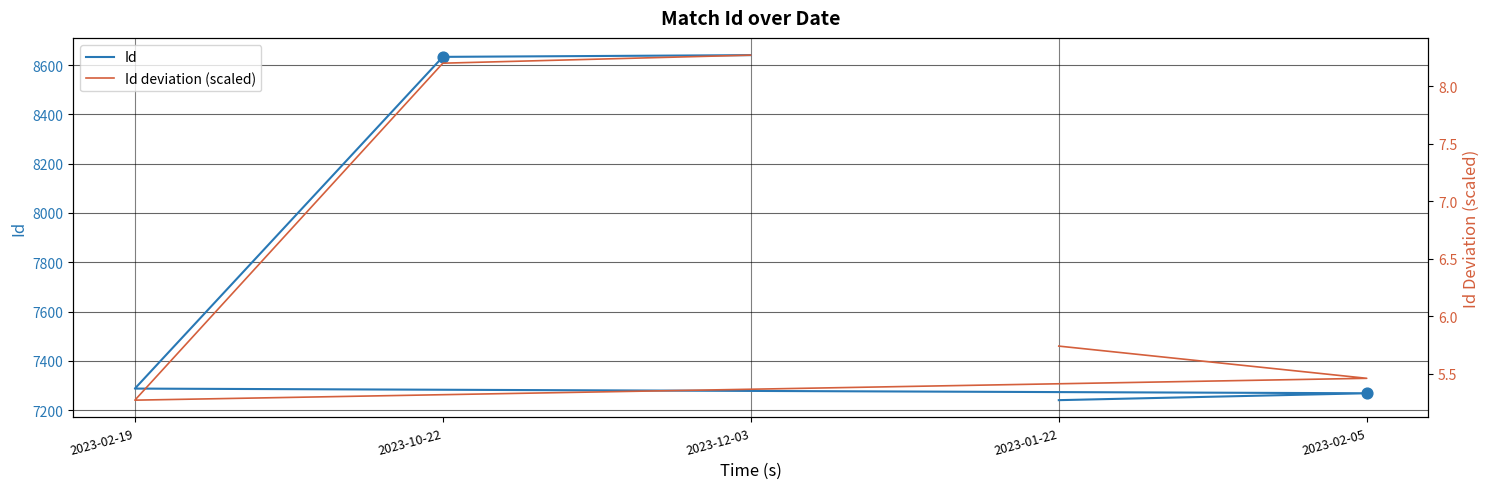

Which series contains the lowest Y value?

Id deviation (scaled)